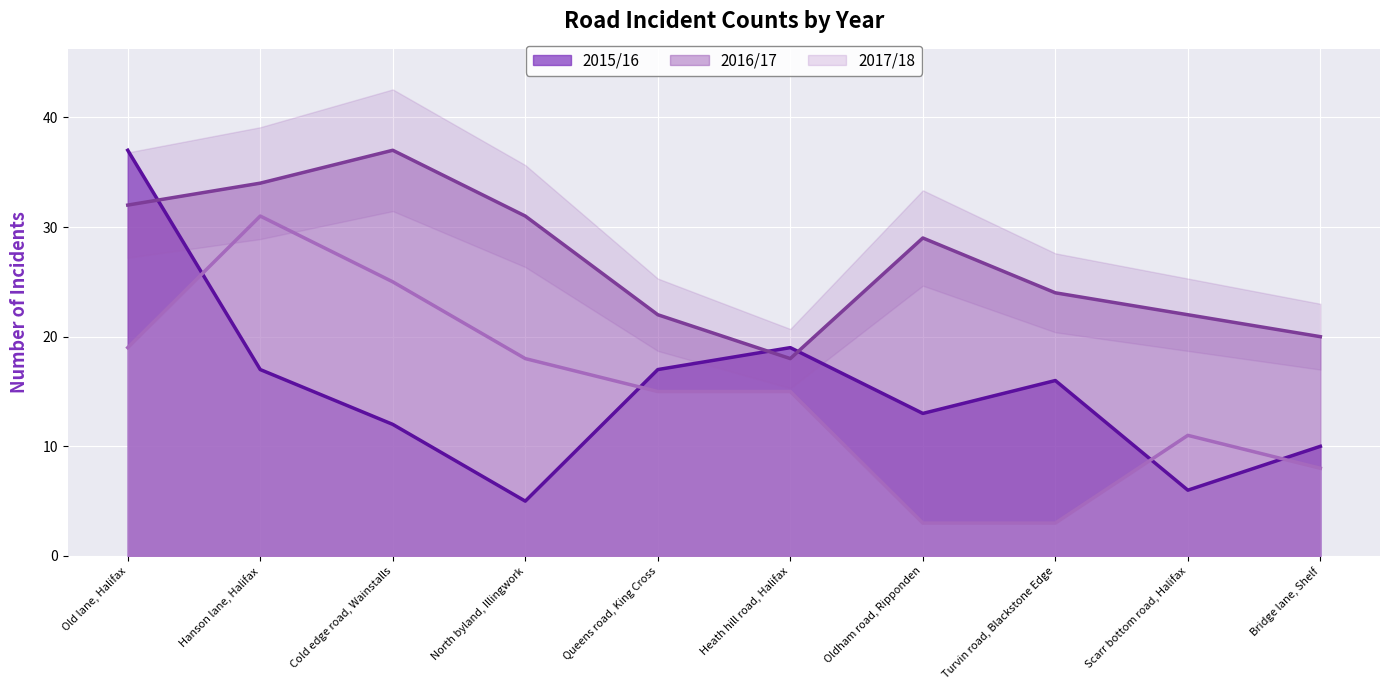

Reading right to left, transcribe all the data shown in this chart.

2015/16: 10	6	16	13	19	17	5	12	17	37
2016/17: 20	22	24	29	18	22	31	37	34	32
2017/18: 8	11	3	3	15	15	18	25	31	19